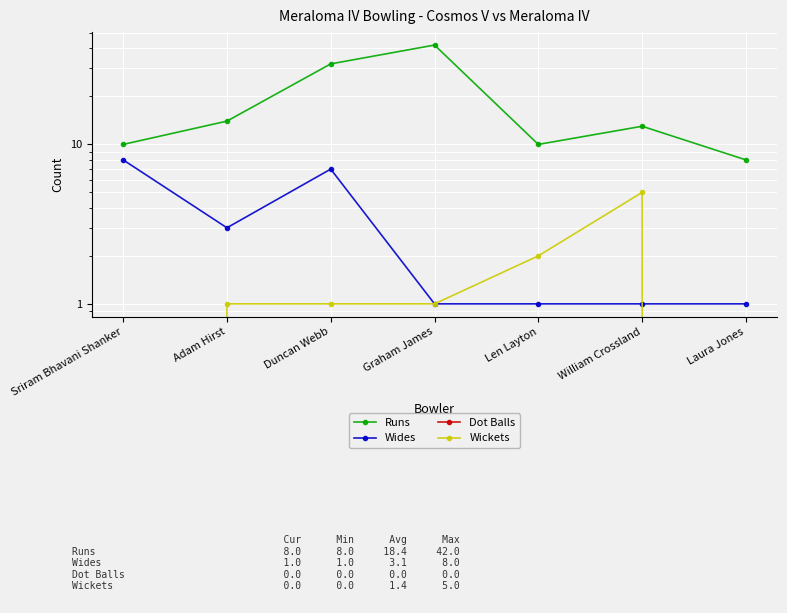

At which category is the sum across all series the highest?

Graham James